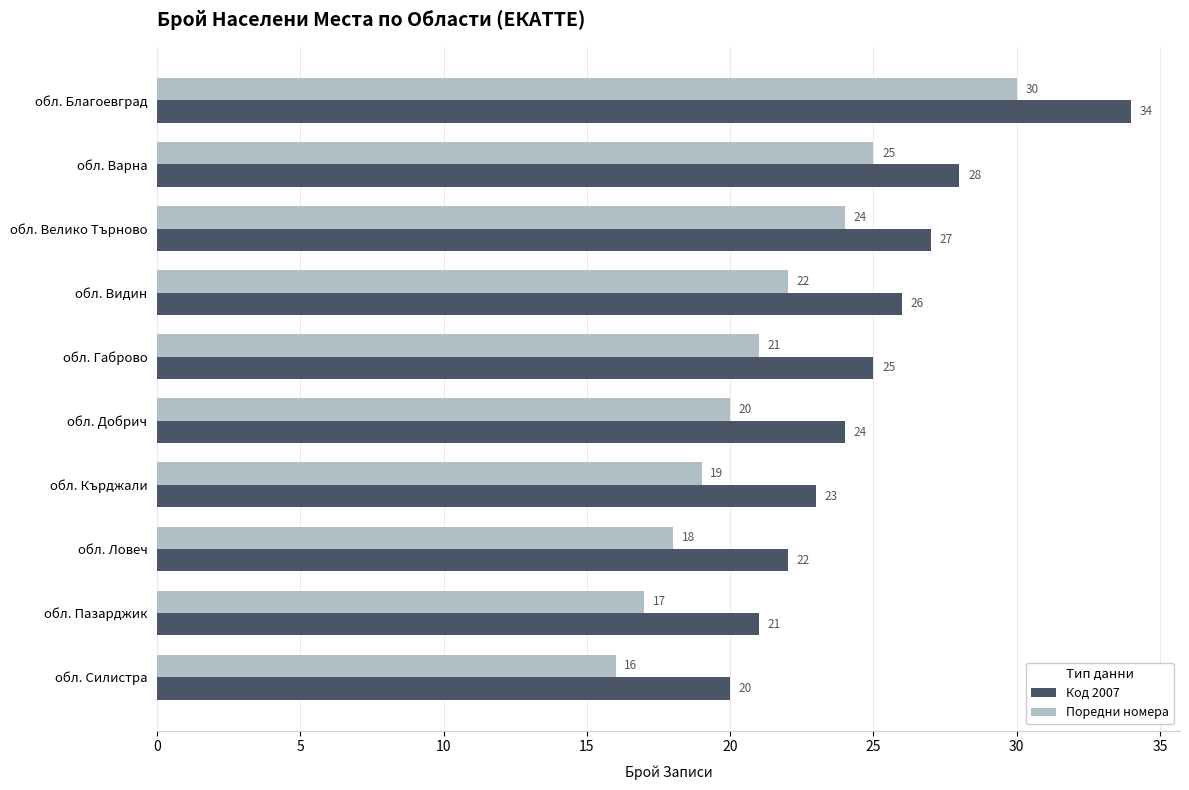

What is the total value across all series at обл. Добрич?

44